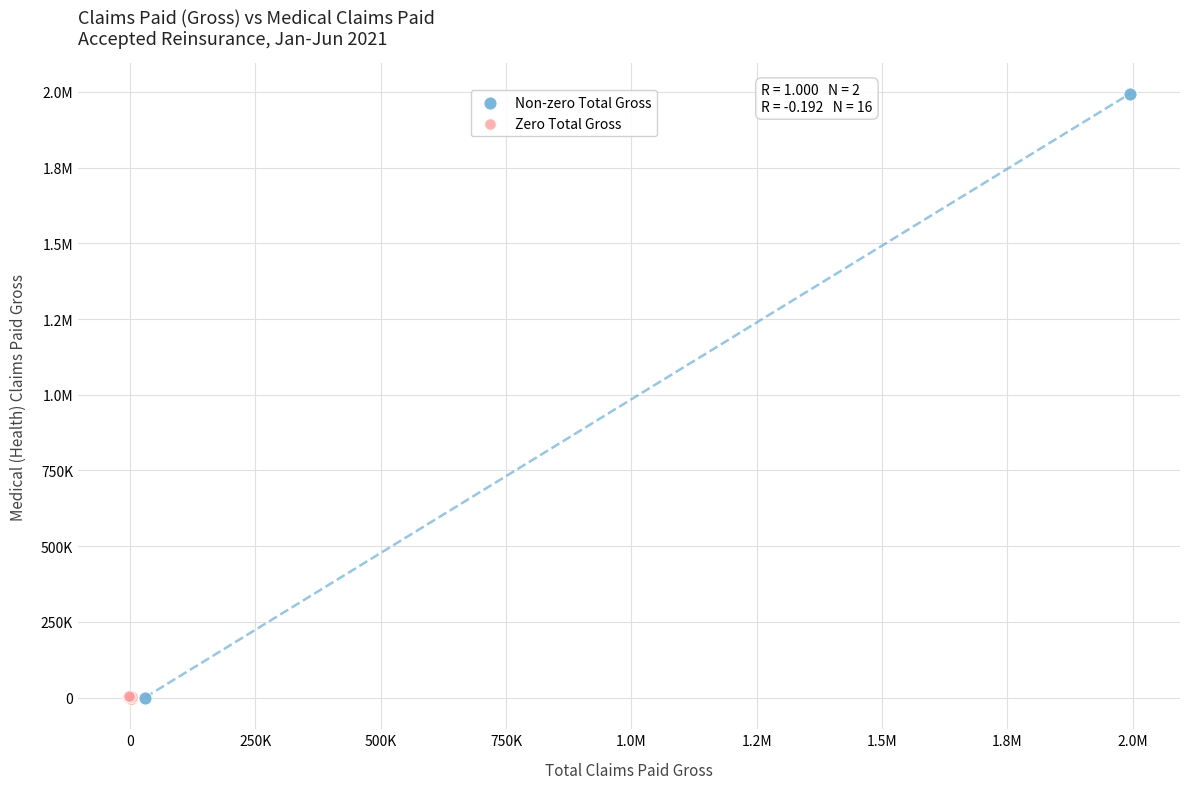

What are all the series names shown in the legend?

Non-zero Total Gross, Zero Total Gross